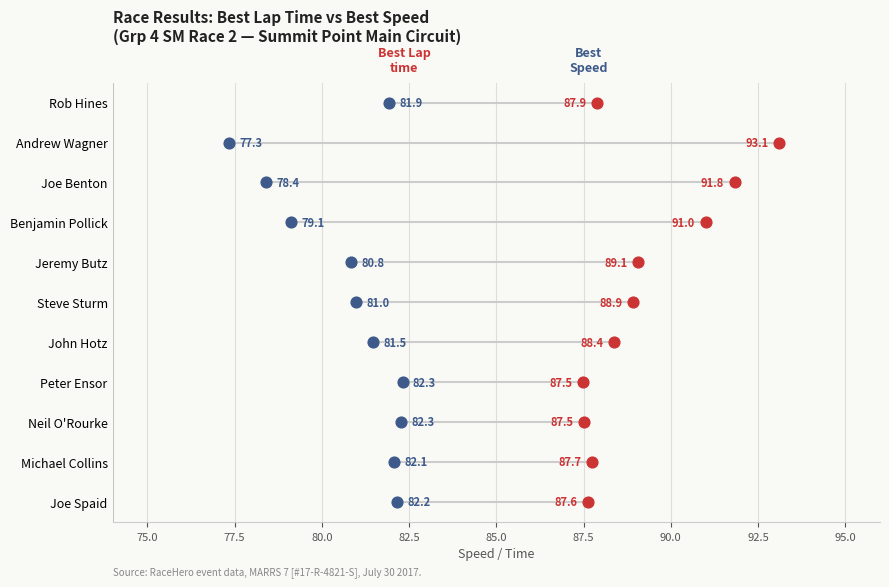

At which category is the sum across all series the highest?

Andrew Wagner